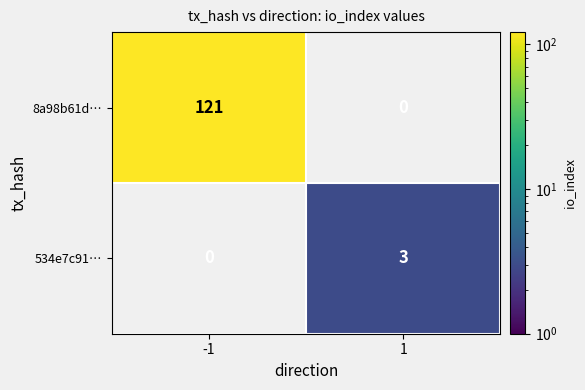

At which category does the chart reach its peak across all series?

-1